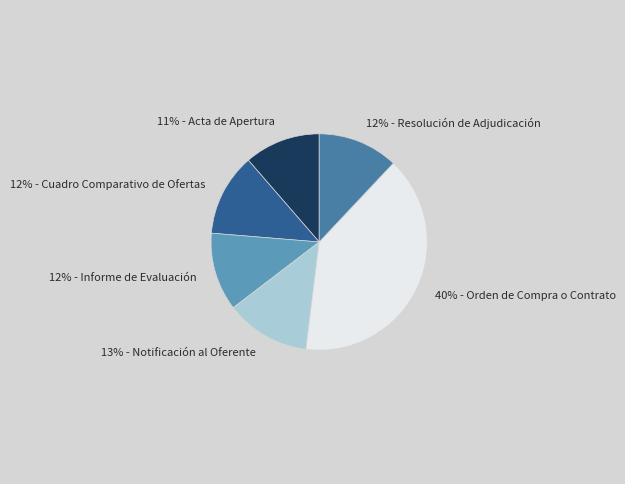

How many slices are in this pie chart?

6